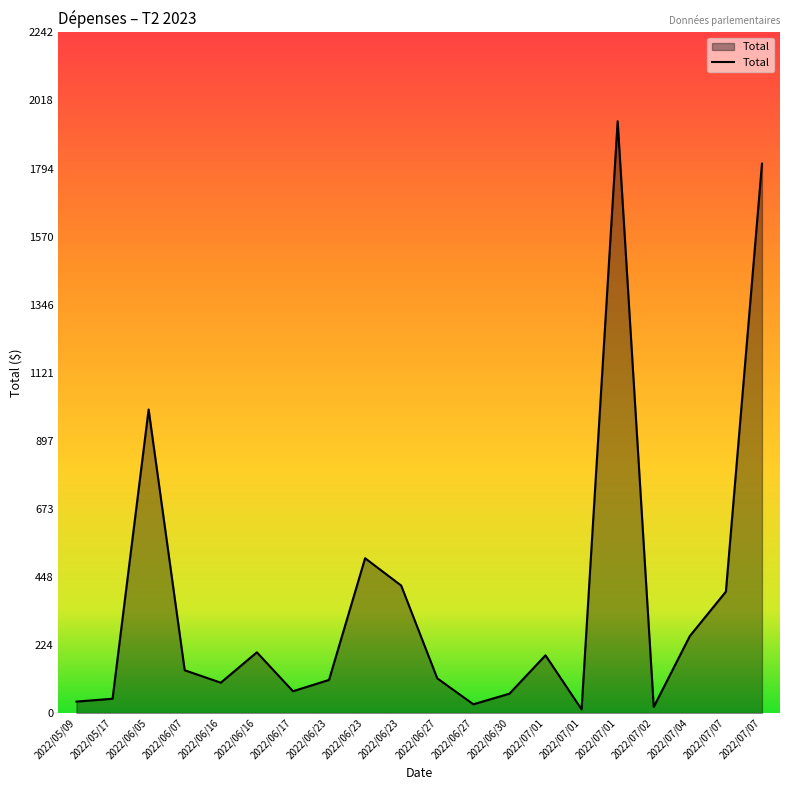

How many lines are shown in the chart?

1